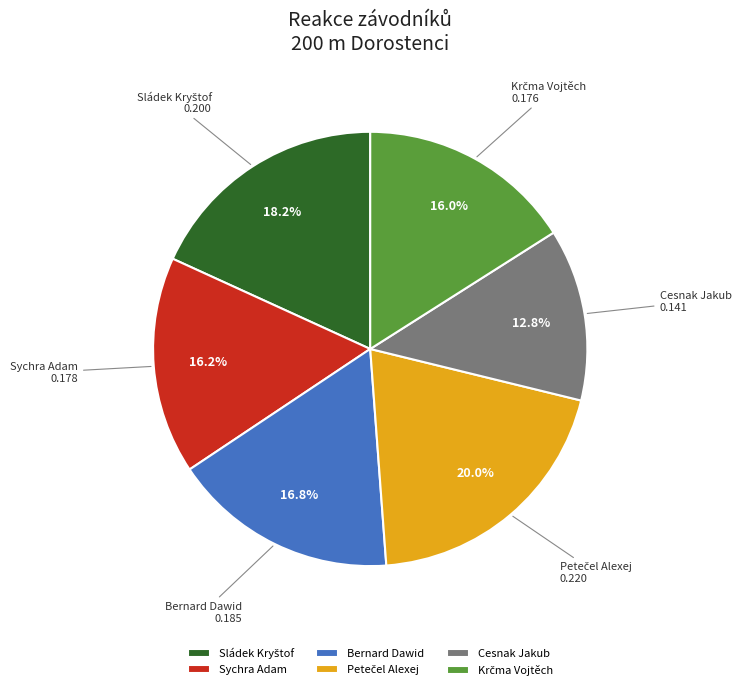

Which category has the smallest portion of the pie?

Cesnak Jakub